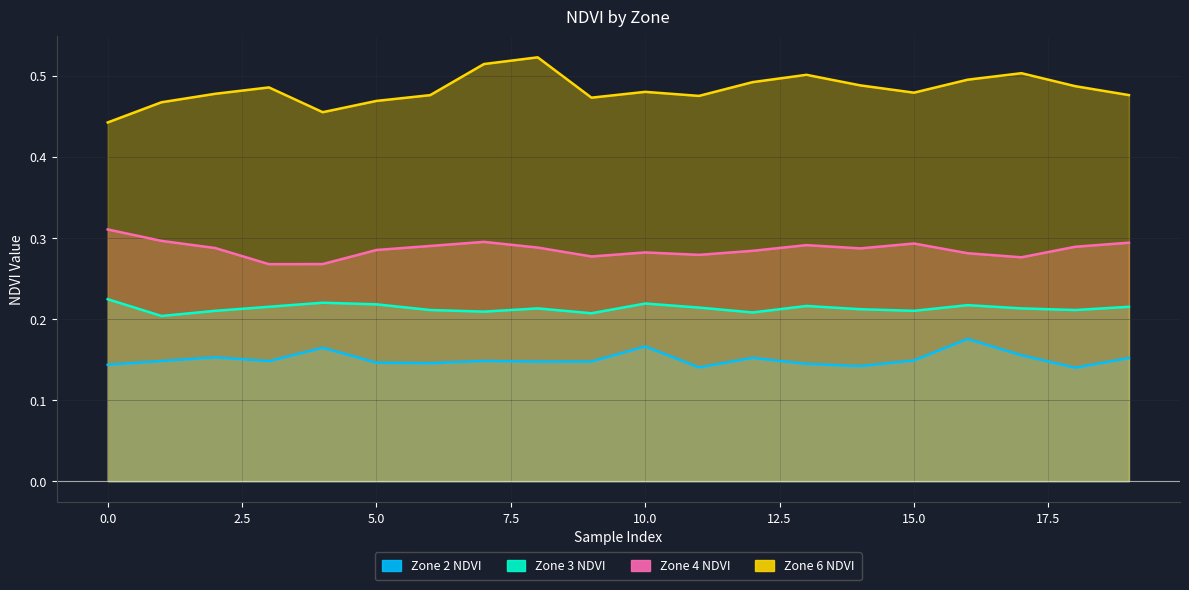

At how many categories does at least one series exceed 0?

20